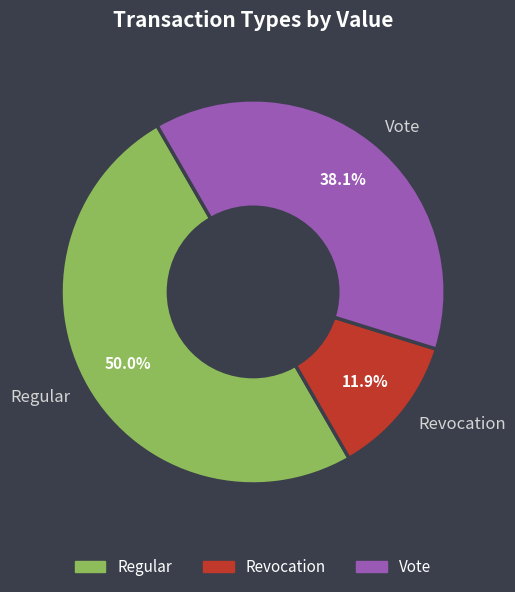

To the nearest percent, what is the combined percentage of Vote and Regular?

88%